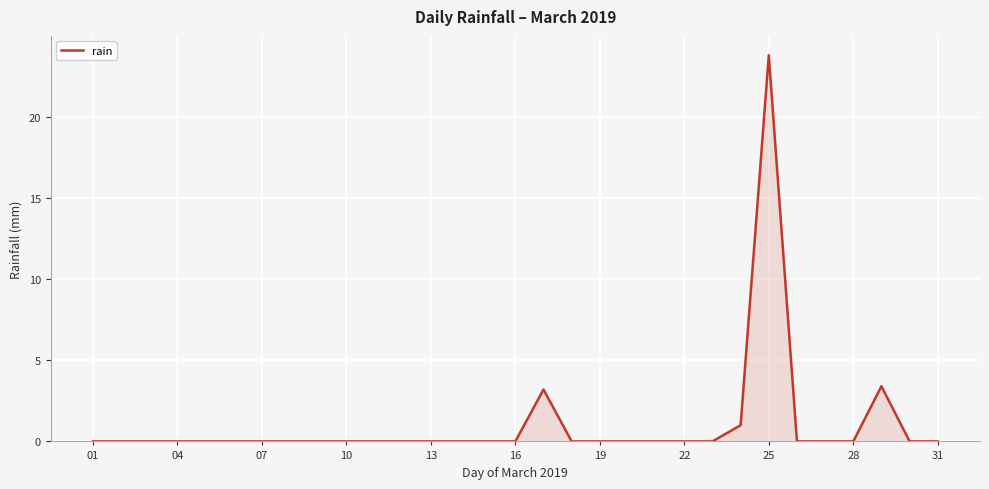

What is the greatest value displayed?

23.8